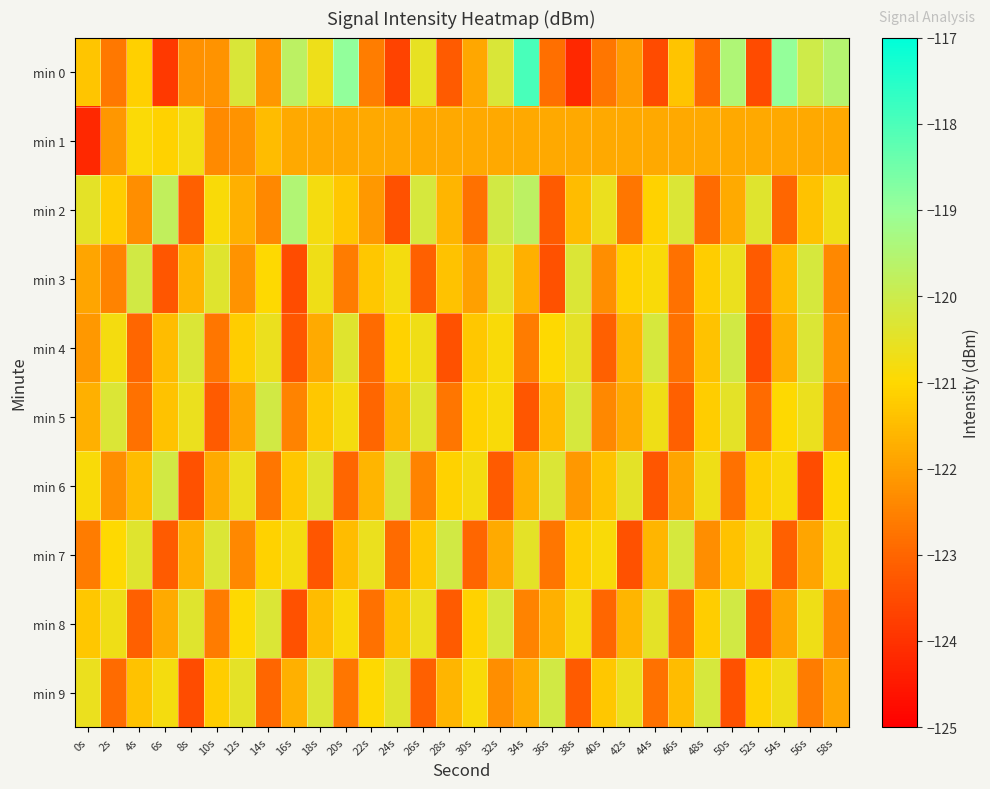

Reading right to left, transcribe all the data shown in this chart.

min 0: 58s=-119.5	56s=-120.1	54s=-119.0	52s=-123.5	50s=-119.5	48s=-123.0	46s=-121.3	44s=-123.5	42s=-122.1	40s=-122.7	38s=-124.2	36s=-122.8	34s=-118.0	32s=-120.3	30s=-121.9	28s=-123.2	26s=-120.5	24s=-123.7	22s=-122.6	20s=-118.9	18s=-120.7	16s=-119.7	14s=-122.2	12s=-120.3	10s=-122.2	8s=-122.2	6s=-123.8	4s=-121.1	2s=-122.7	0s=-121.3
min 1: 58s=-121.8	56s=-121.8	54s=-121.8	52s=-121.8	50s=-121.8	48s=-121.8	46s=-121.8	44s=-121.8	42s=-121.8	40s=-121.8	38s=-121.8	36s=-121.8	34s=-121.8	32s=-121.8	30s=-121.8	28s=-121.8	26s=-121.8	24s=-121.8	22s=-121.8	20s=-121.8	18s=-121.8	16s=-121.8	14s=-121.5	12s=-122.2	10s=-122.4	8s=-120.8	6s=-121.1	4s=-120.9	2s=-122.1	0s=-124.2
min 2: 58s=-120.7	56s=-121.4	54s=-123.0	52s=-120.4	50s=-121.8	48s=-122.9	46s=-120.3	44s=-121.1	42s=-122.7	40s=-120.6	38s=-121.5	36s=-123.2	34s=-119.7	32s=-120.1	30s=-122.8	28s=-121.6	26s=-120.2	24s=-123.4	22s=-122.1	20s=-121.3	18s=-120.8	16s=-119.5	14s=-122.4	12s=-121.7	10s=-120.9	8s=-123.1	6s=-119.8	4s=-122.3	2s=-121.2	0s=-120.5
min 3: 58s=-122.4	56s=-120.2	54s=-121.5	52s=-123.2	50s=-120.6	48s=-121.2	46s=-122.8	44s=-120.9	42s=-121.1	40s=-122.3	38s=-120.3	36s=-123.4	34s=-121.7	32s=-120.5	30s=-122.0	28s=-121.4	26s=-123.1	24s=-120.8	22s=-121.3	20s=-122.6	18s=-120.7	16s=-123.5	14s=-121.0	12s=-122.2	10s=-120.4	8s=-121.6	6s=-123.3	4s=-120.1	2s=-122.5	0s=-121.9
min 4: 58s=-122.2	56s=-120.3	54s=-121.7	52s=-123.5	50s=-120.1	48s=-121.4	46s=-122.8	44s=-120.2	42s=-121.6	40s=-123.1	38s=-120.5	36s=-121.0	34s=-122.6	32s=-120.9	30s=-121.3	28s=-123.4	26s=-120.7	24s=-121.1	22s=-122.9	20s=-120.4	18s=-121.8	16s=-123.3	14s=-120.6	12s=-121.2	10s=-122.7	8s=-120.3	6s=-121.5	4s=-123.0	2s=-120.8	0s=-122.1
min 5: 58s=-122.6	56s=-120.6	54s=-121.0	52s=-122.9	50s=-120.5	48s=-121.2	46s=-123.1	44s=-120.7	42s=-121.8	40s=-122.4	38s=-120.2	36s=-121.5	34s=-123.3	32s=-120.9	30s=-121.1	28s=-122.7	26s=-120.4	24s=-121.6	22s=-123.0	20s=-120.8	18s=-121.3	16s=-122.5	14s=-120.1	12s=-121.9	10s=-123.2	8s=-120.6	6s=-121.4	4s=-122.8	2s=-120.3	0s=-121.7
min 6: 58s=-121.0	56s=-123.5	54s=-120.9	52s=-121.2	50s=-122.8	48s=-120.7	46s=-121.9	44s=-123.3	42s=-120.5	40s=-121.4	38s=-122.1	36s=-120.3	34s=-121.7	32s=-123.2	30s=-120.8	28s=-121.1	26s=-122.5	24s=-120.2	22s=-121.6	20s=-123.0	18s=-120.4	16s=-121.3	14s=-122.7	12s=-120.6	10s=-121.8	8s=-123.4	6s=-120.1	4s=-121.5	2s=-122.3	0s=-120.9
min 7: 58s=-120.8	56s=-121.9	54s=-123.1	52s=-120.7	50s=-121.4	48s=-122.3	46s=-120.2	44s=-121.6	42s=-123.4	40s=-120.9	38s=-121.2	36s=-122.7	34s=-120.5	32s=-121.8	30s=-123.0	28s=-120.1	26s=-121.3	24s=-122.9	22s=-120.6	20s=-121.5	18s=-123.3	16s=-120.8	14s=-121.1	12s=-122.4	10s=-120.3	8s=-121.7	6s=-123.2	4s=-120.4	2s=-121.0	0s=-122.6
min 8: 58s=-122.4	56s=-120.7	54s=-121.9	52s=-123.3	50s=-120.1	48s=-121.2	46s=-122.9	44s=-120.5	42s=-121.6	40s=-123.0	38s=-120.8	36s=-121.7	34s=-122.5	32s=-120.2	30s=-121.1	28s=-123.2	26s=-120.6	24s=-121.4	22s=-122.8	20s=-120.9	18s=-121.5	16s=-123.4	14s=-120.3	12s=-121.0	10s=-122.6	8s=-120.4	6s=-121.8	4s=-123.1	2s=-120.7	0s=-121.3
min 9: 58s=-121.9	56s=-122.6	54s=-120.7	52s=-121.1	50s=-123.4	48s=-120.2	46s=-121.5	44s=-122.8	42s=-120.6	40s=-121.3	38s=-123.2	36s=-120.1	34s=-121.8	32s=-122.3	30s=-120.9	28s=-121.6	26s=-123.1	24s=-120.4	22s=-121.0	20s=-122.7	18s=-120.3	16s=-121.7	14s=-123.0	12s=-120.5	10s=-121.2	8s=-123.5	6s=-120.8	4s=-121.4	2s=-122.9	0s=-120.6